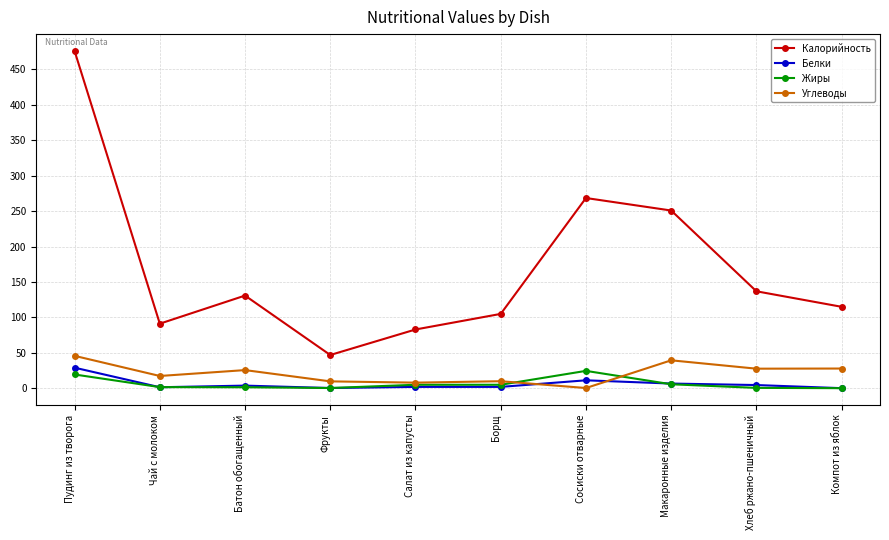

Between Чай с молоком and Макаронные изделия, which series saw the biggest shift?

Калорийность